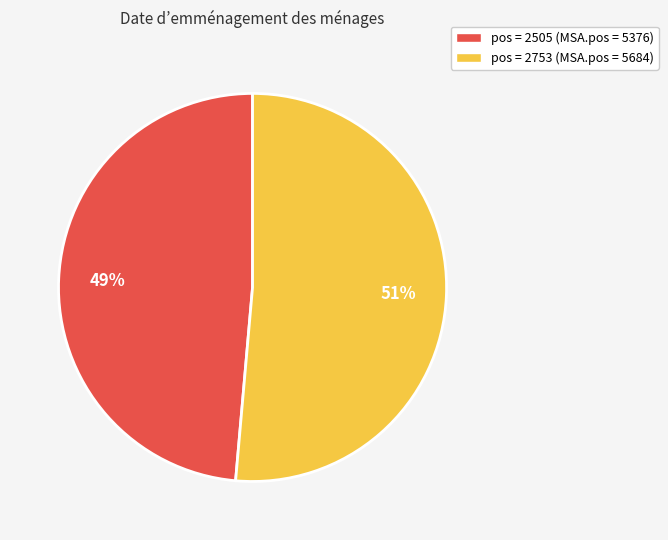

Which slice is the largest?

pos = 2753 (MSA.pos = 5684)